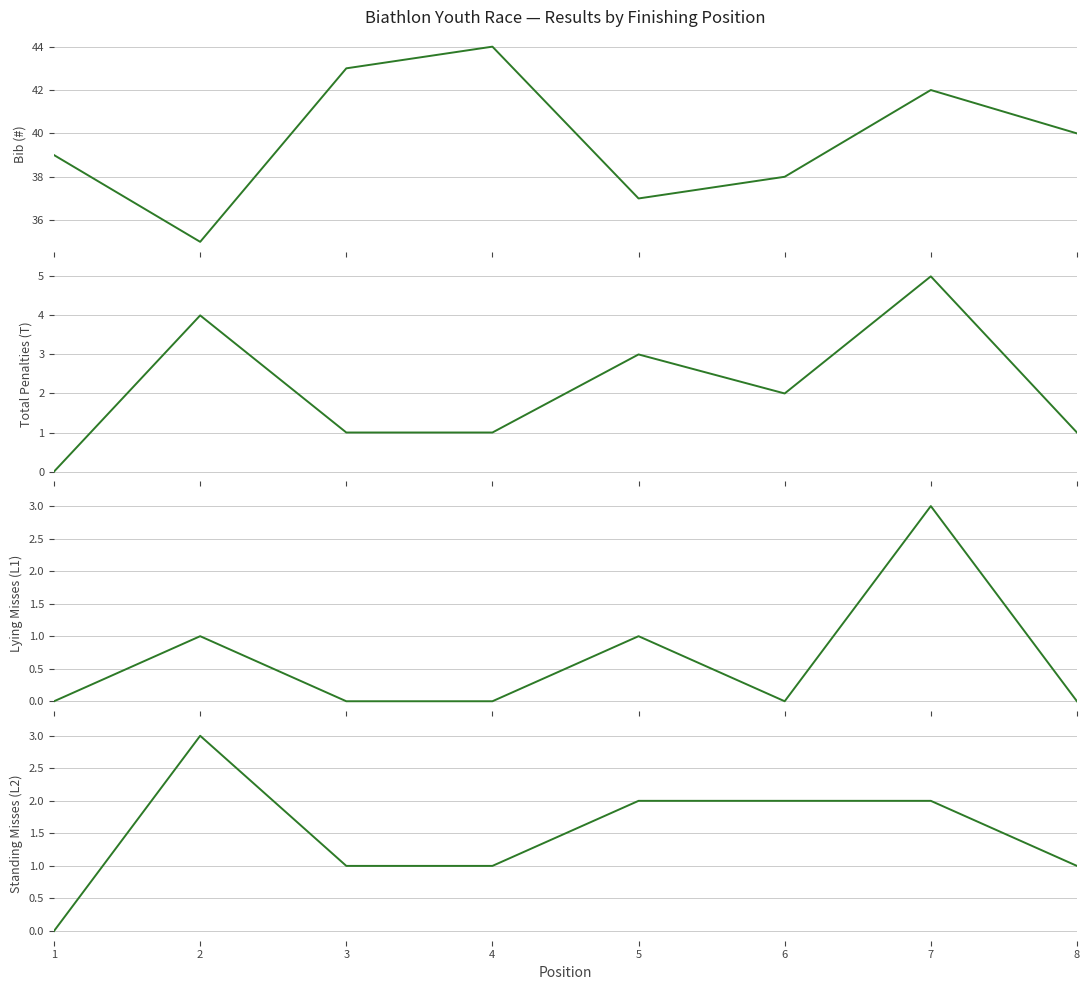

True or false: Standing Misses (L2) and Total Penalties (T) intersect in this chart.

False